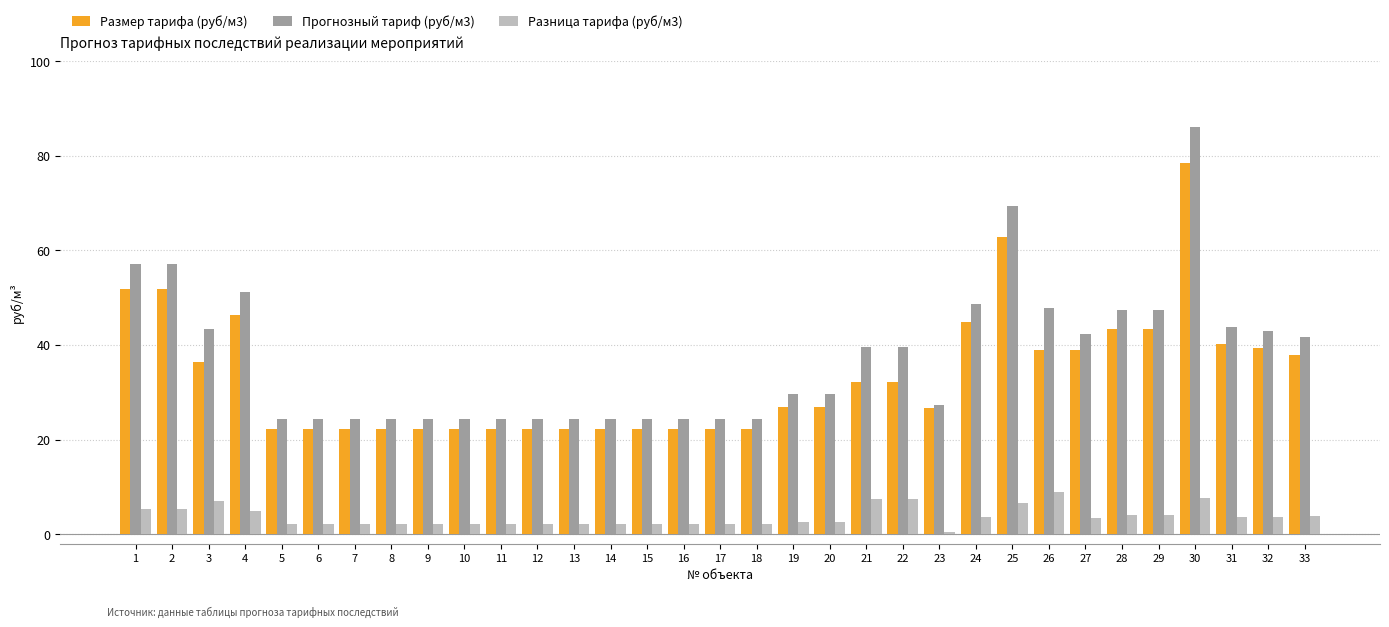

At how many categories does at least one series exceed 7?

33